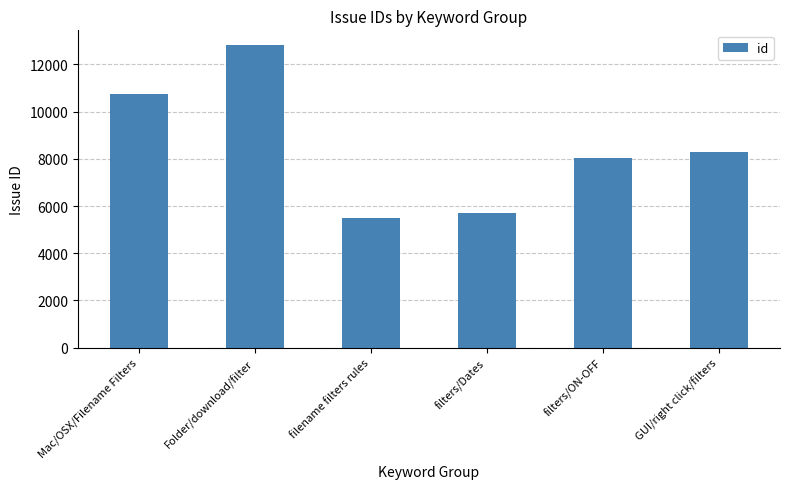

How many bars are there in total?

6